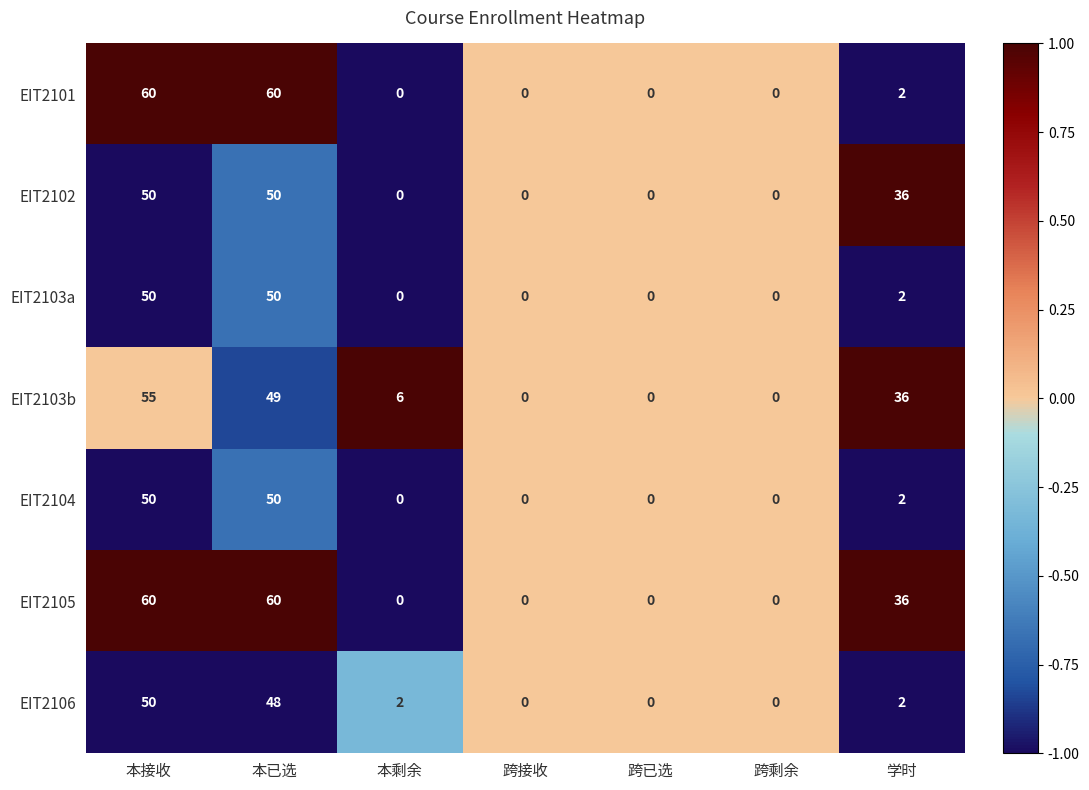

Which category has the highest value in the EIT2103b series?

本接收